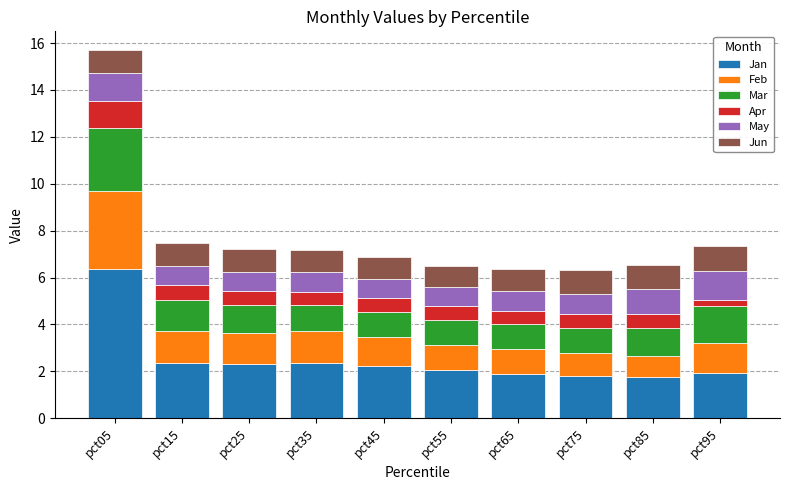

What is the difference between the maximum and minimum values in the Jan series?

4.6